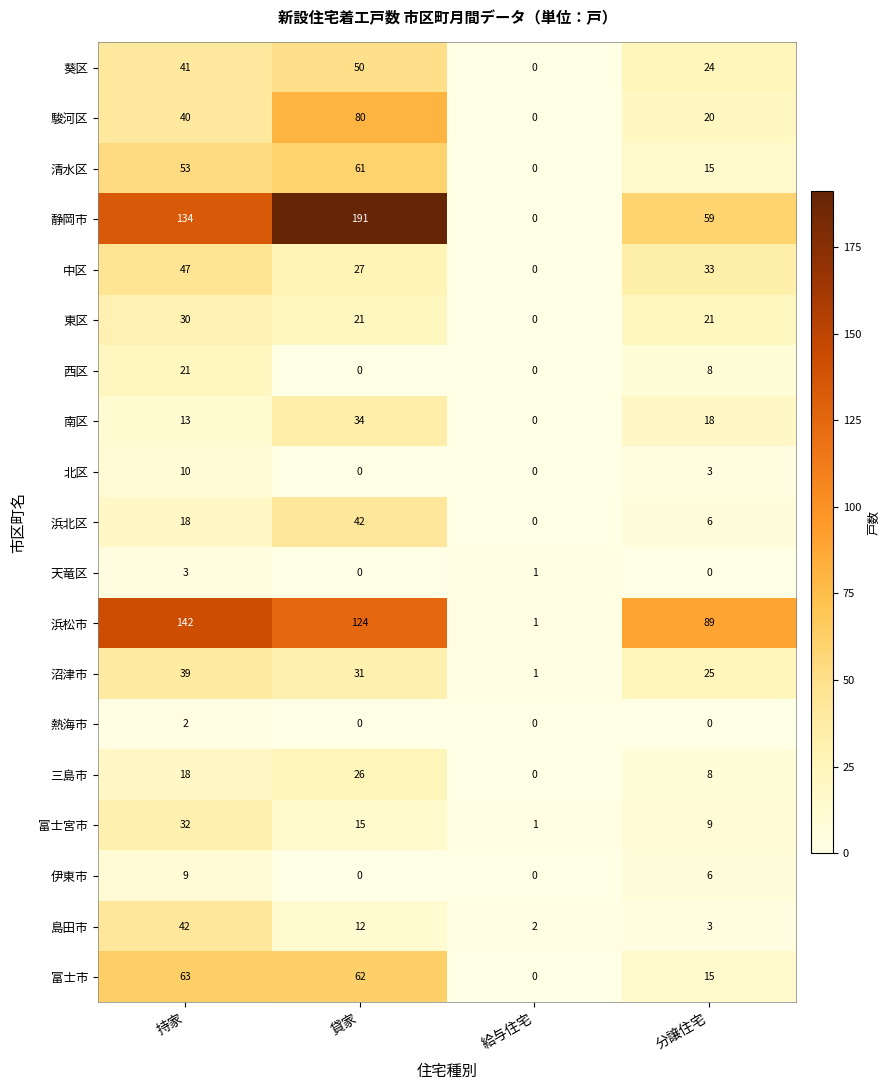

What is the average value of the 浜松市 series?

89